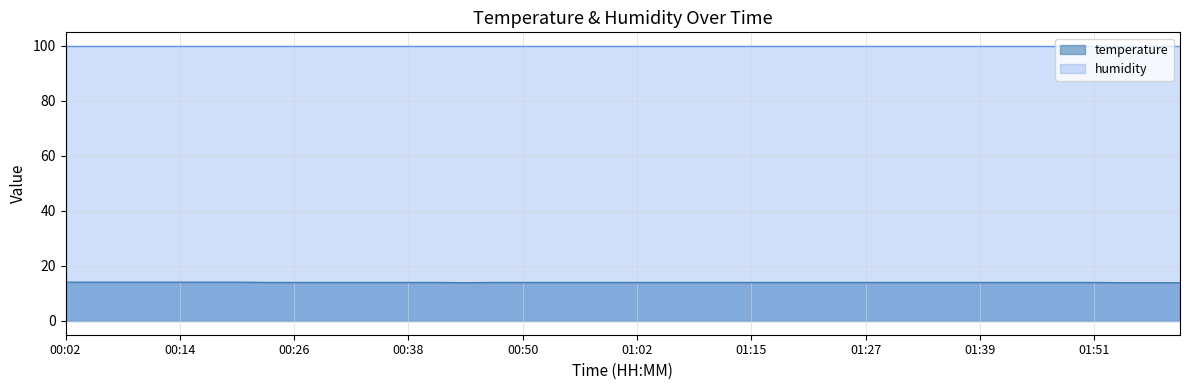

Count the number of values greater than 14.

7